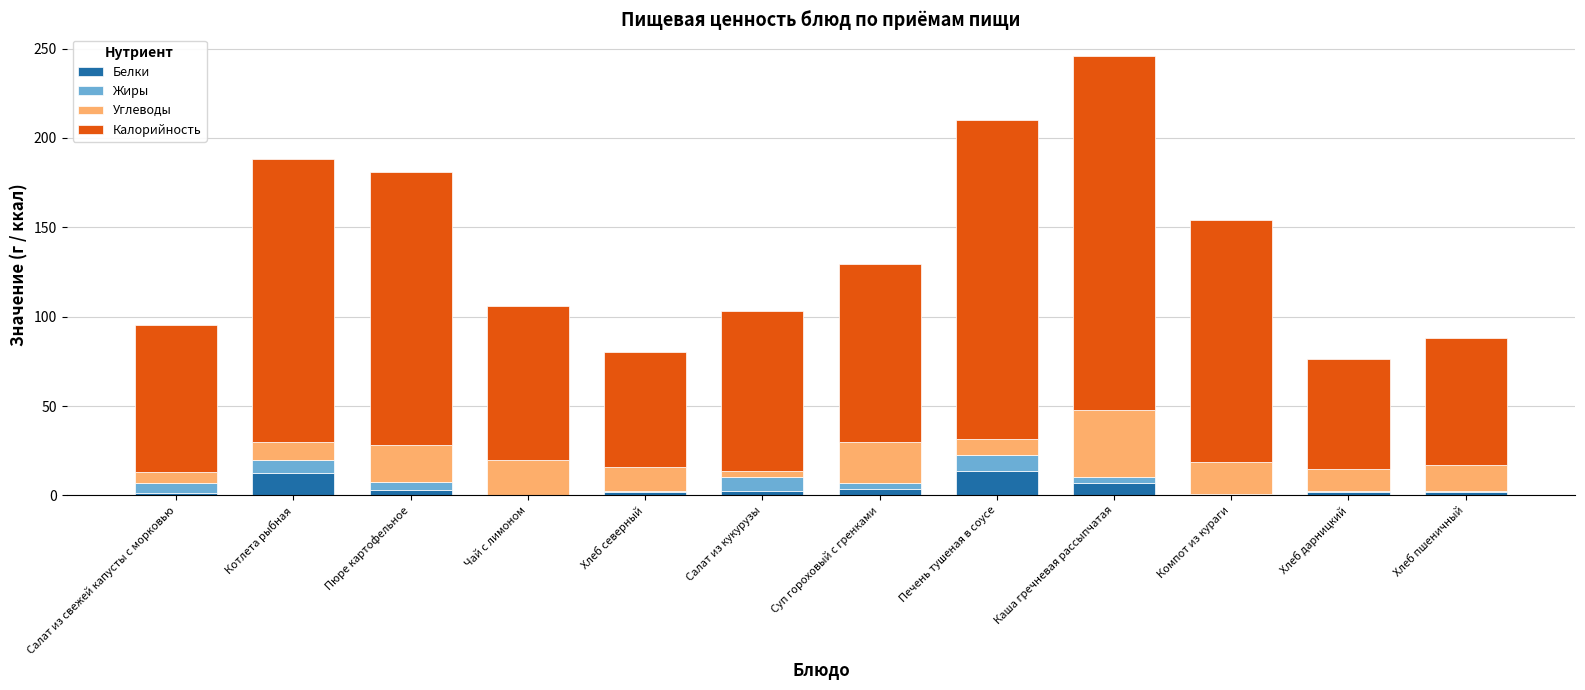

At which category is the sum across all series the highest?

Каша гречневая рассыпчатая